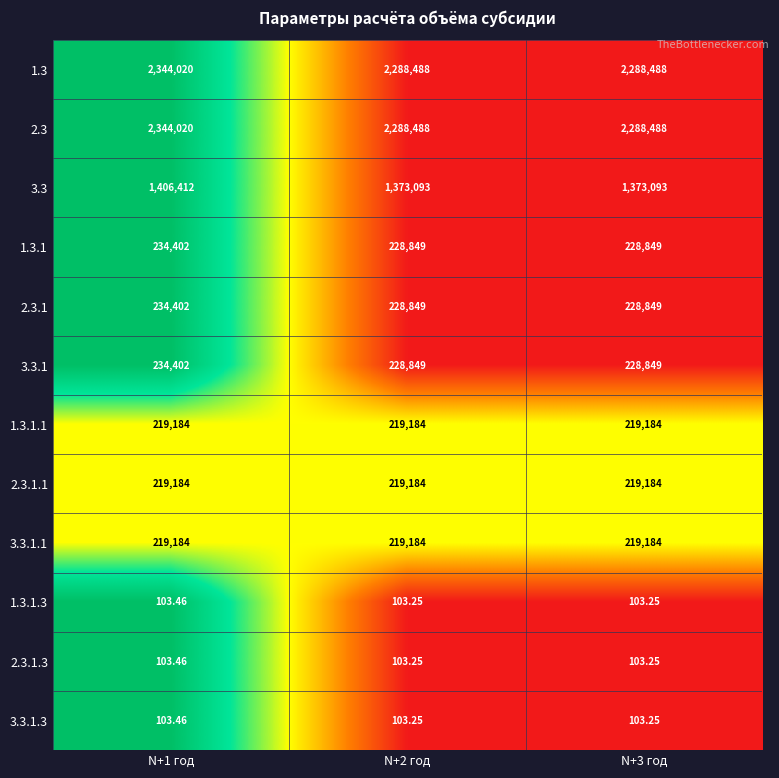

How many series are shown in this chart?

12